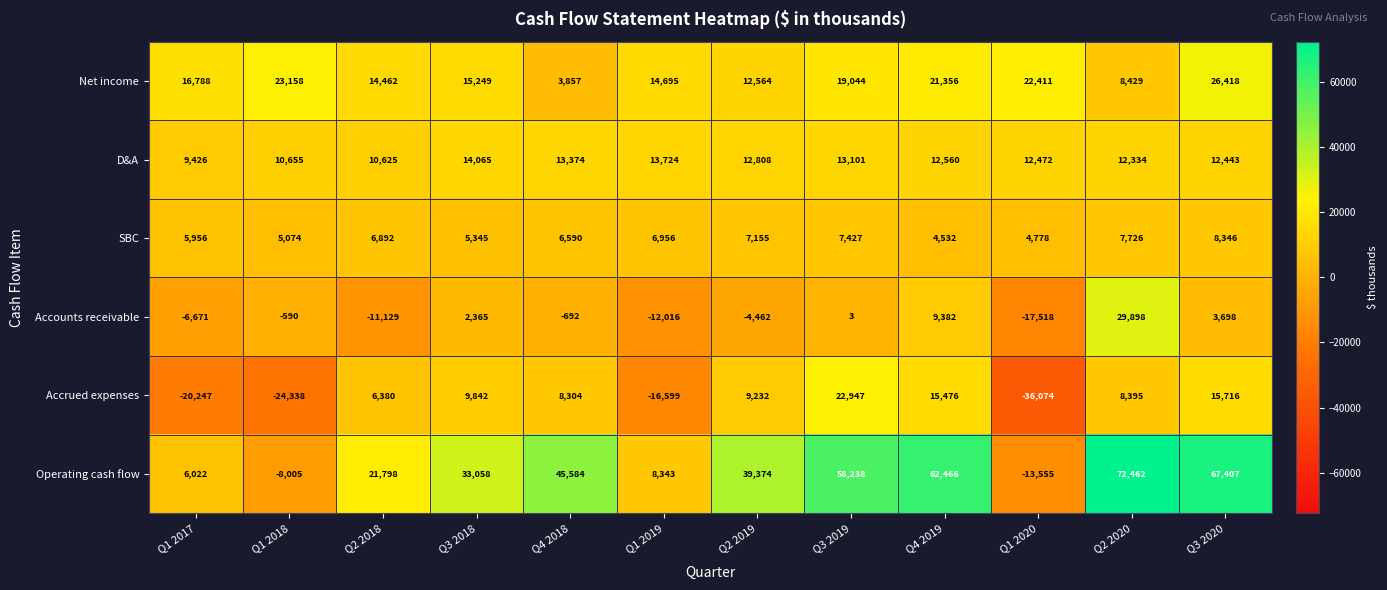

What is the maximum value shown in the chart?

72462